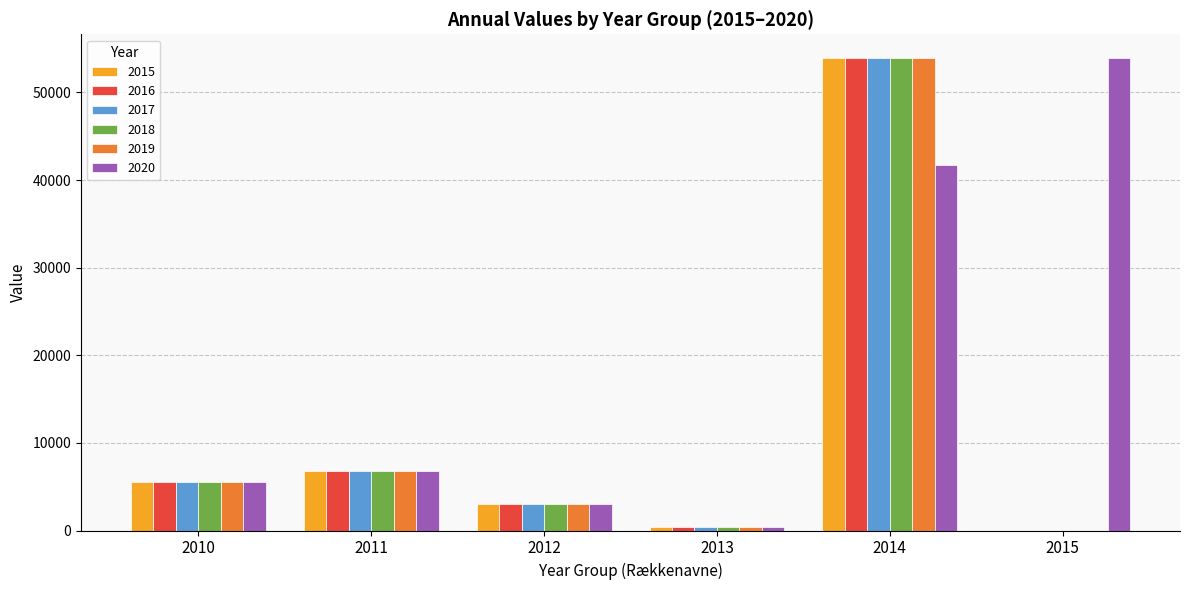

How many groups of bars are there?

6